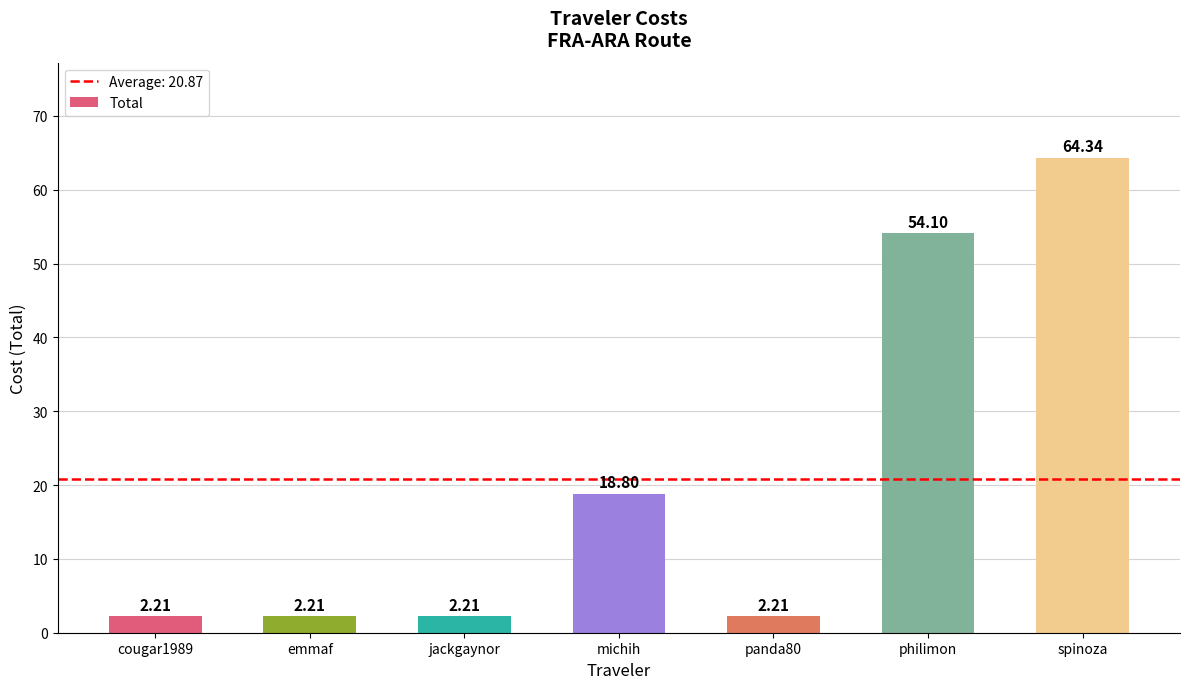

At which category does the chart reach its peak across all series?

spinoza